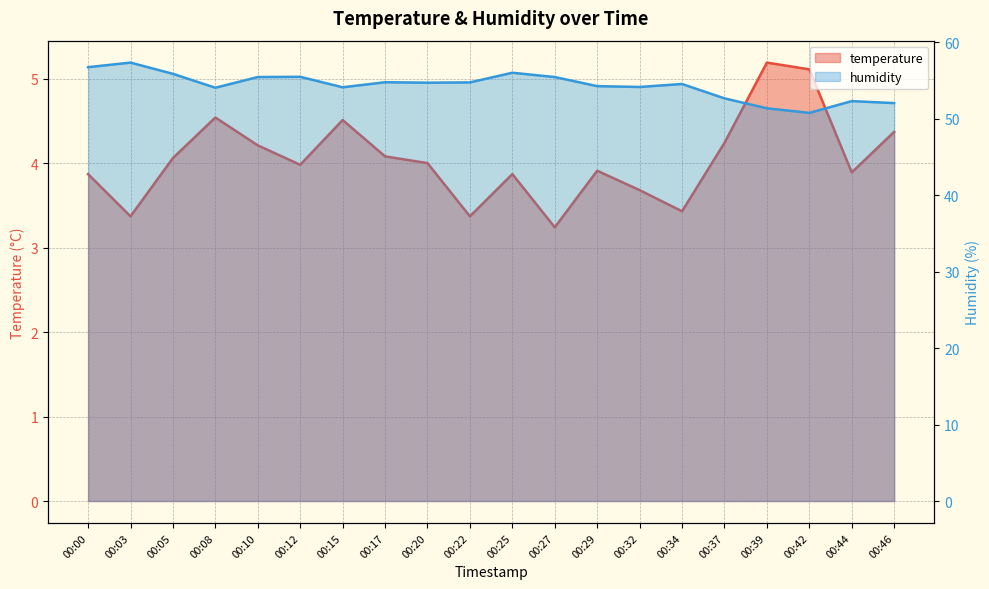

The humidity series shows 50.8 at 00:42. True or false?

True